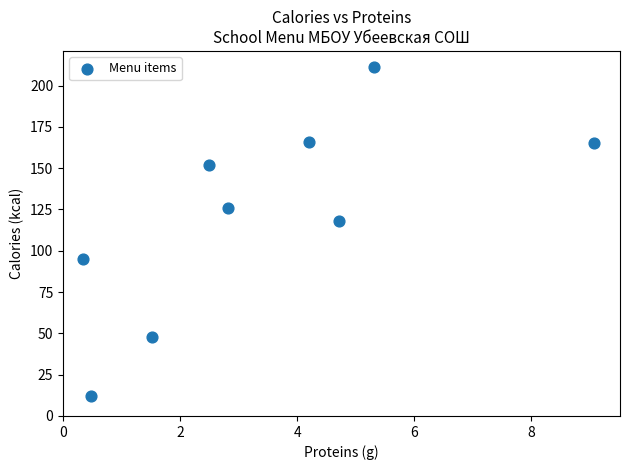

What is the average Y value?

121